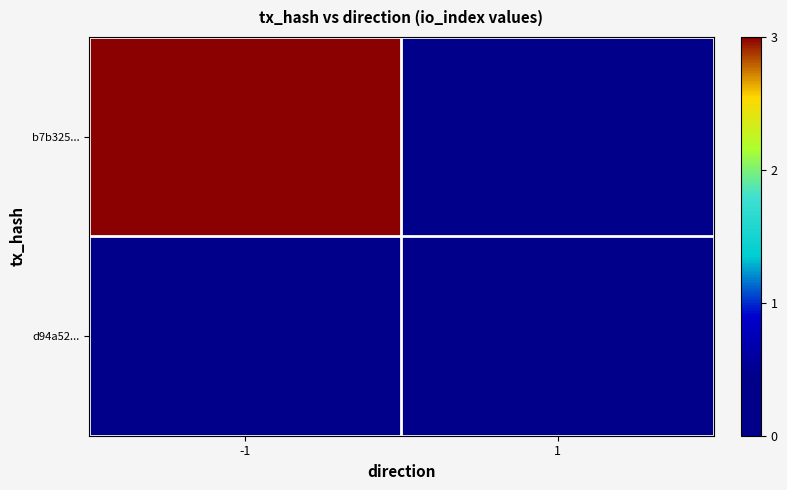

What is the difference between the highest and lowest values at -1?

3